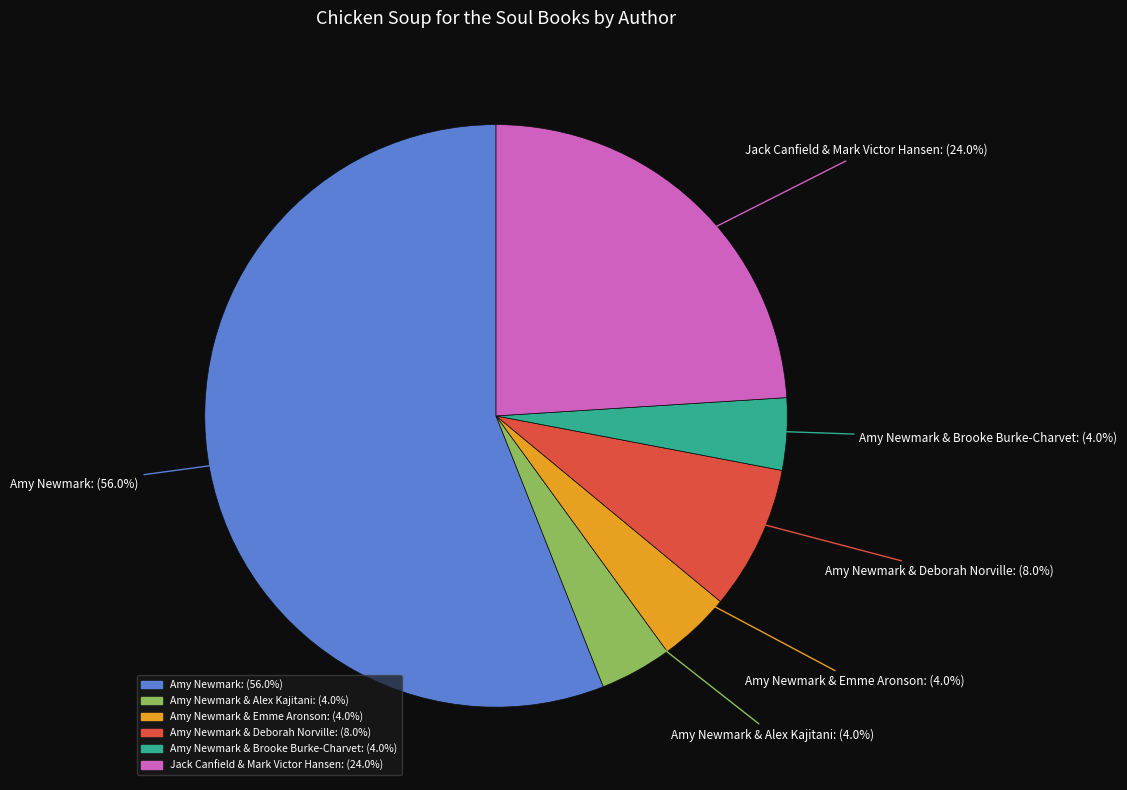

Is there a majority slice in this chart?

Yes